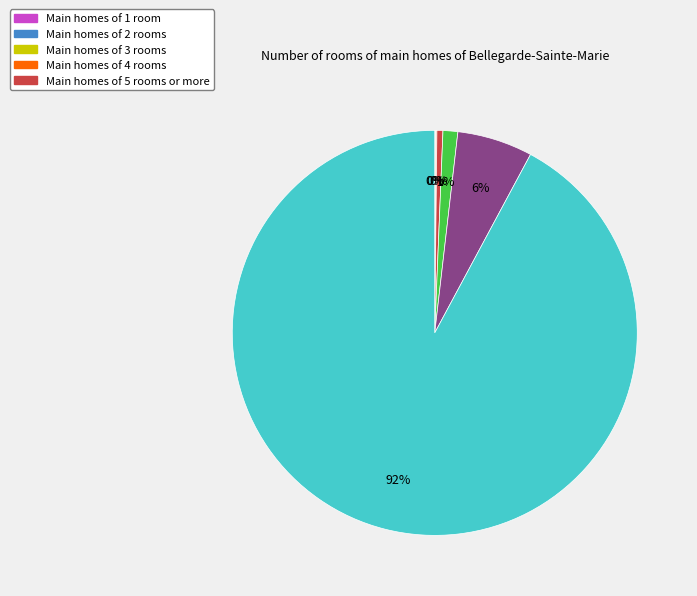

Is there a majority slice in this chart?

Yes